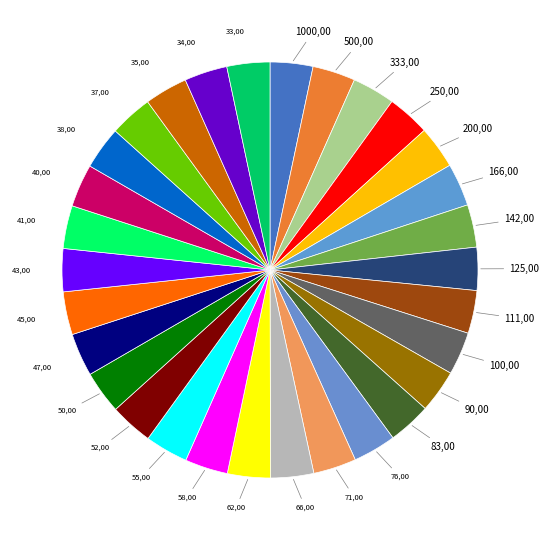

Do 1000,00 and 55,00 together represent more than half of the pie?

No